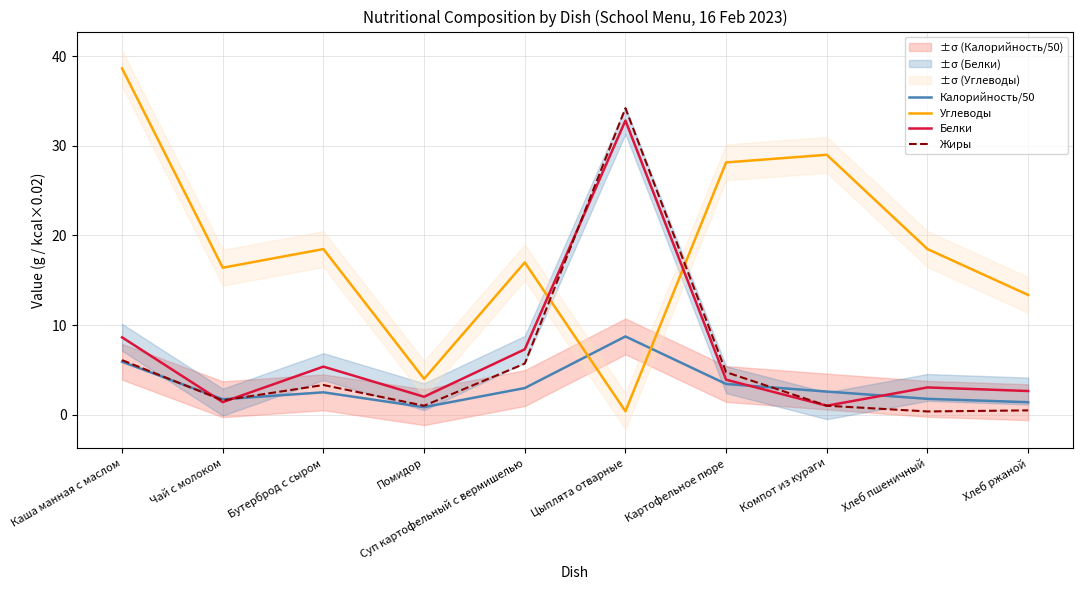

At how many categories does at least one series exceed 15?

8